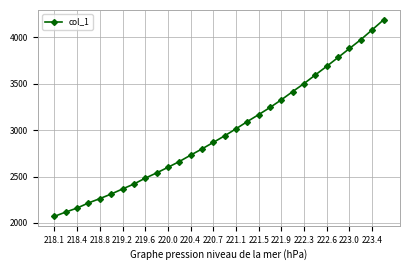

What is the difference between the maximum and minimum values?

2114.0